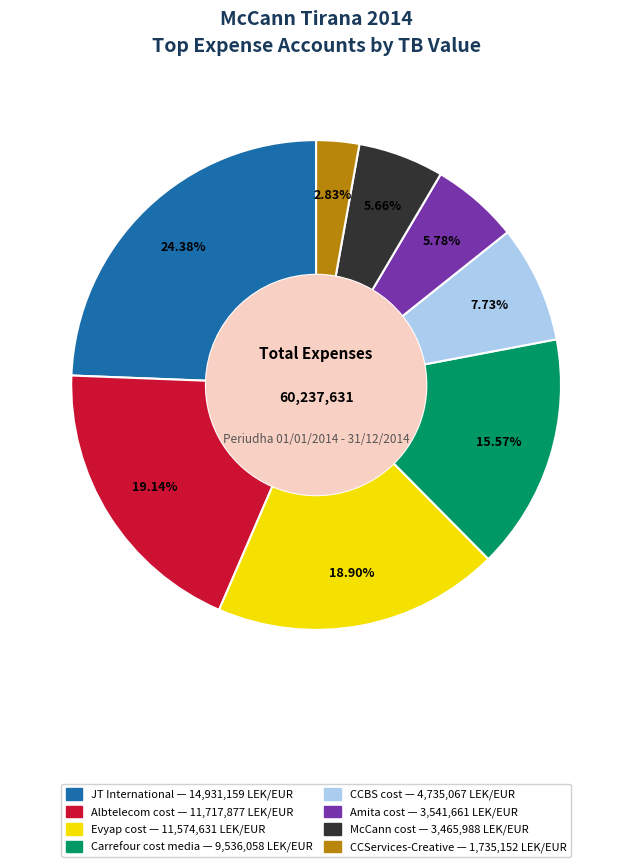

Does any single category account for the majority?

No